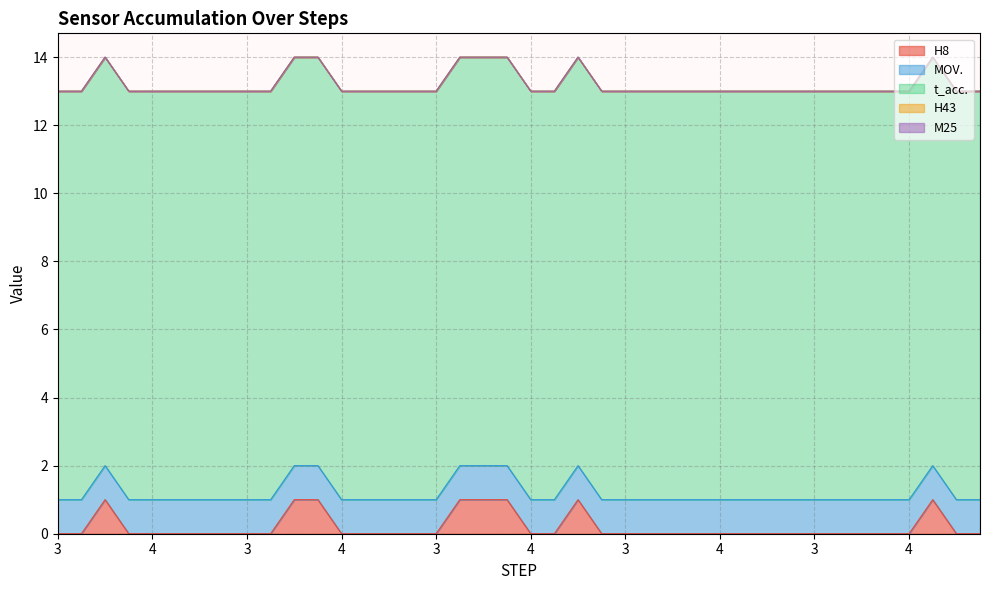

True or false: H43 and t_acc. cross at least once.

False